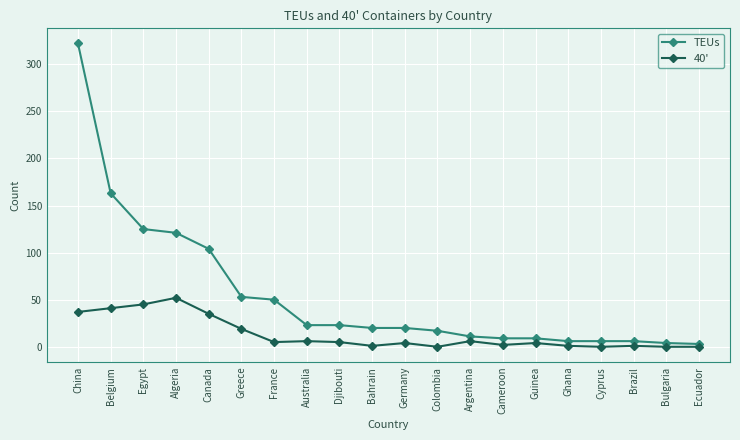

Which category has the highest value in the TEUs series?

China